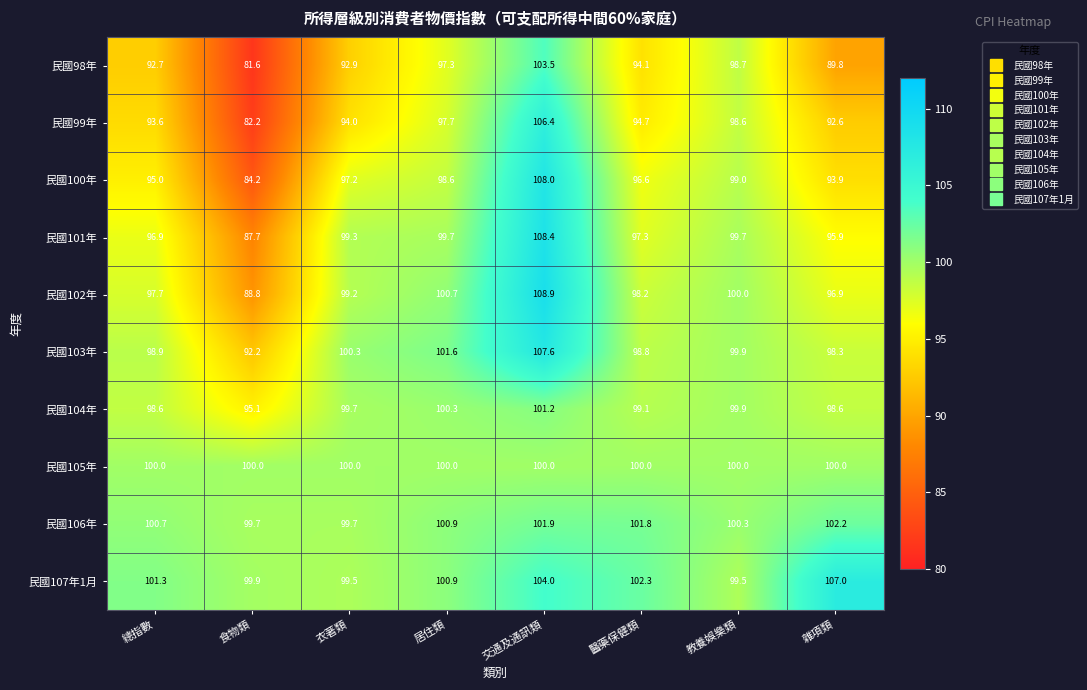

Rank the series by their maximum value, from lowest to highest.

民國105年, 民國104年, 民國106年, 民國98年, 民國99年, 民國107年1月, 民國103年, 民國100年, 民國101年, 民國102年